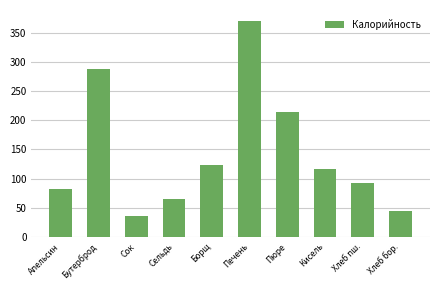

Are the bars horizontal?

No